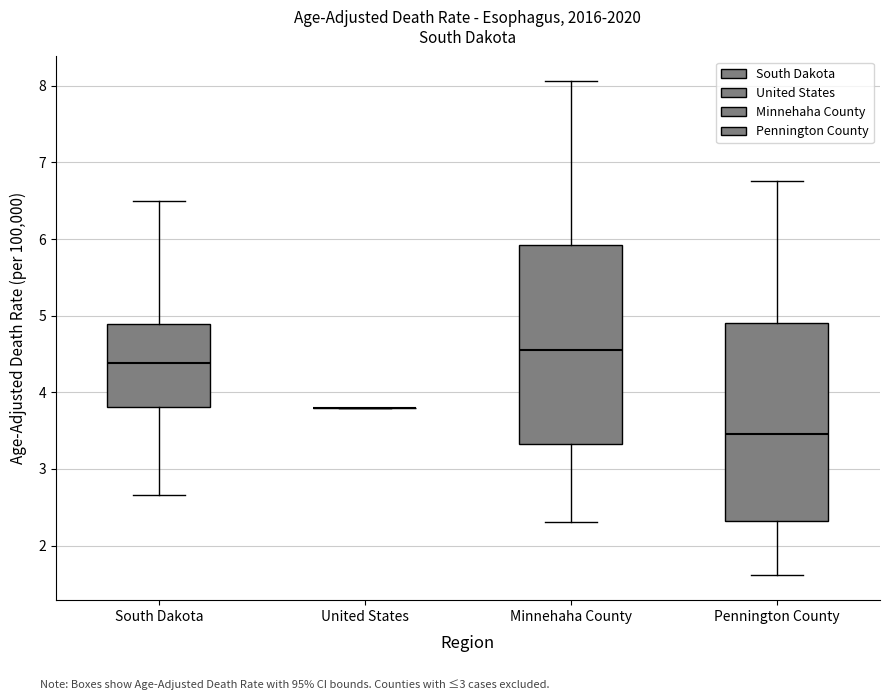

Reading left to right, transcribe this box plot: for each box, give where its median line is, the range the box spans, and where its two whiskers end, as read against the y-axis. The values are not printed on the chart, so give them approximately, as read against the axis.

South Dakota: median 4.4, box 3.8 to 4.9, whiskers 2.7 to 6.5
United States: box collapsed to a line at 3.8, whiskers 3.8 to 3.8
Minnehaha County: median 4.6, box 3.3 to 5.9, whiskers 2.3 to 8.1
Pennington County: median 3.5, box 2.3 to 4.9, whiskers 1.6 to 6.8